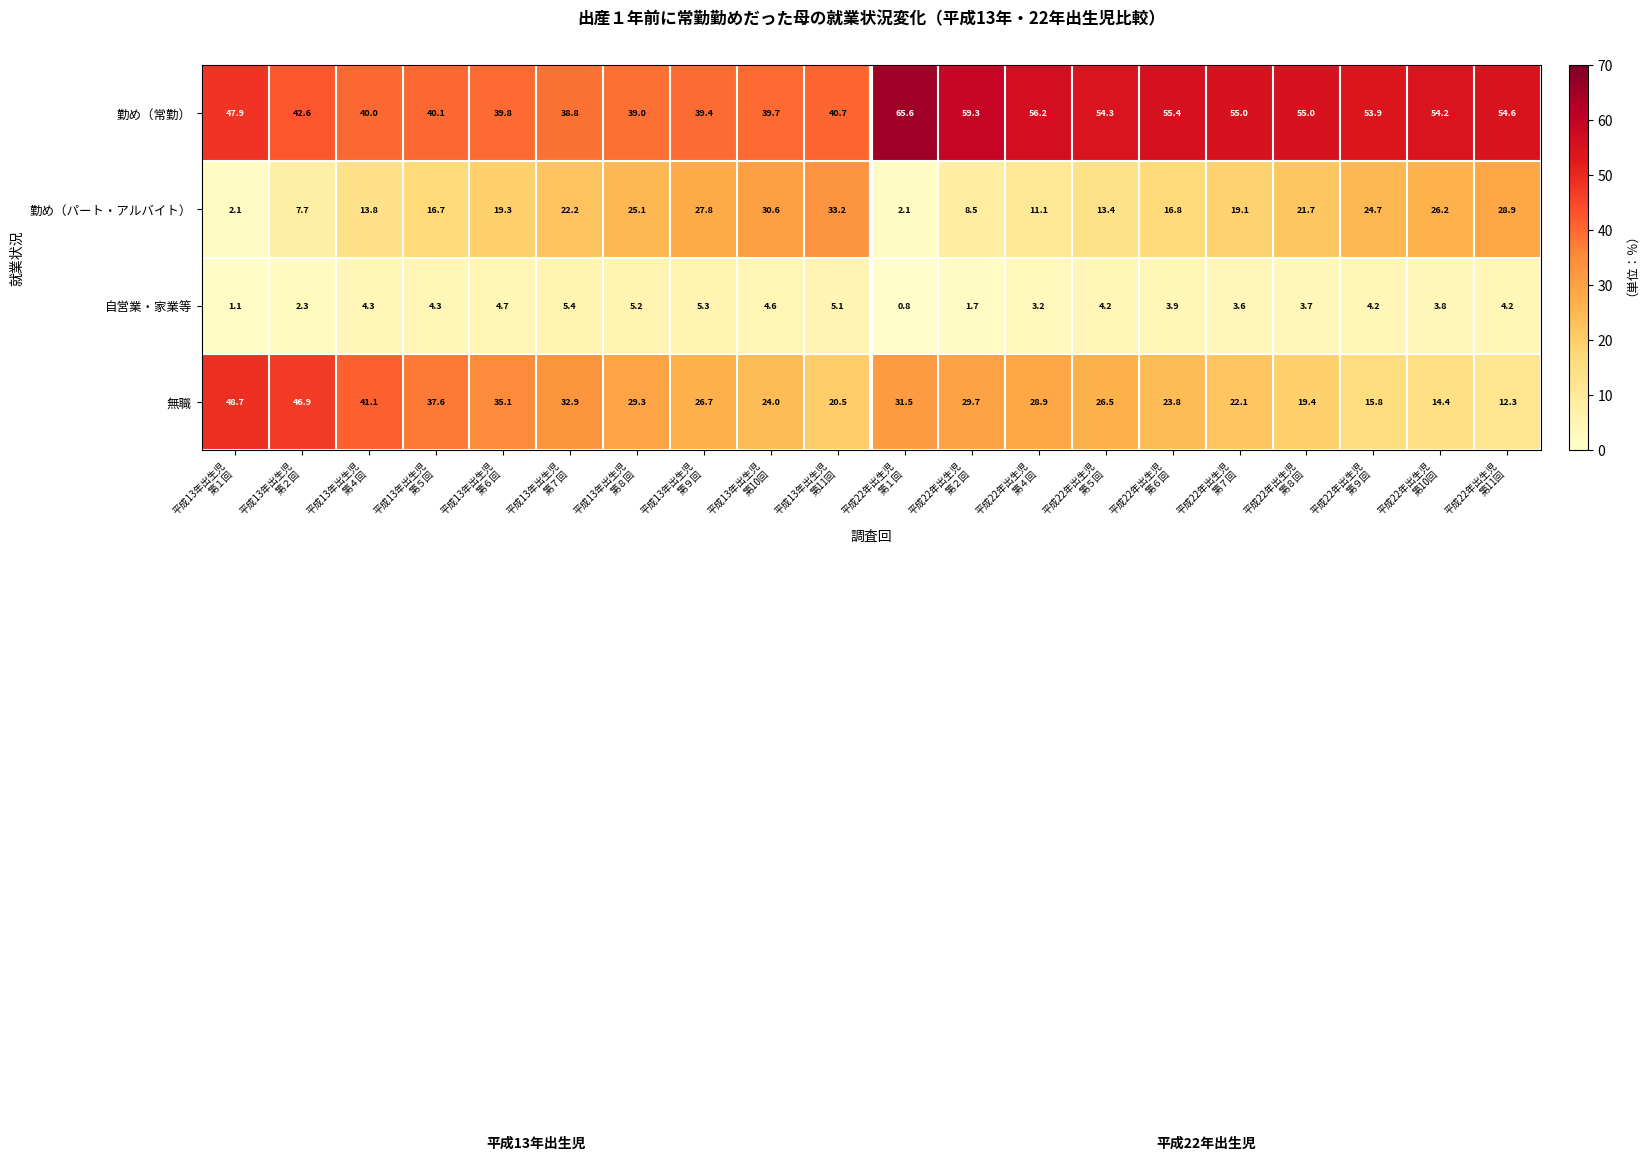

Count the number of data series in this chart.

4